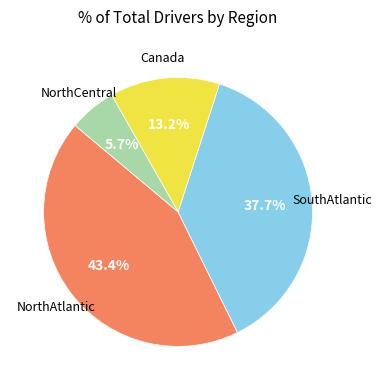

How many slices are in this pie chart?

4